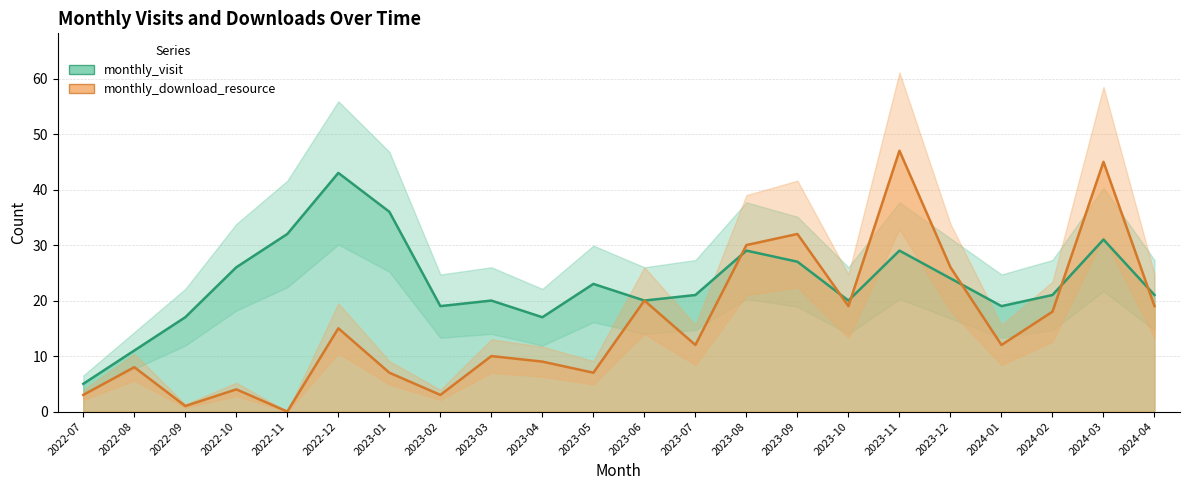

What is the difference between the monthly_download_resource values at 2023-05 and 2023-02?

4